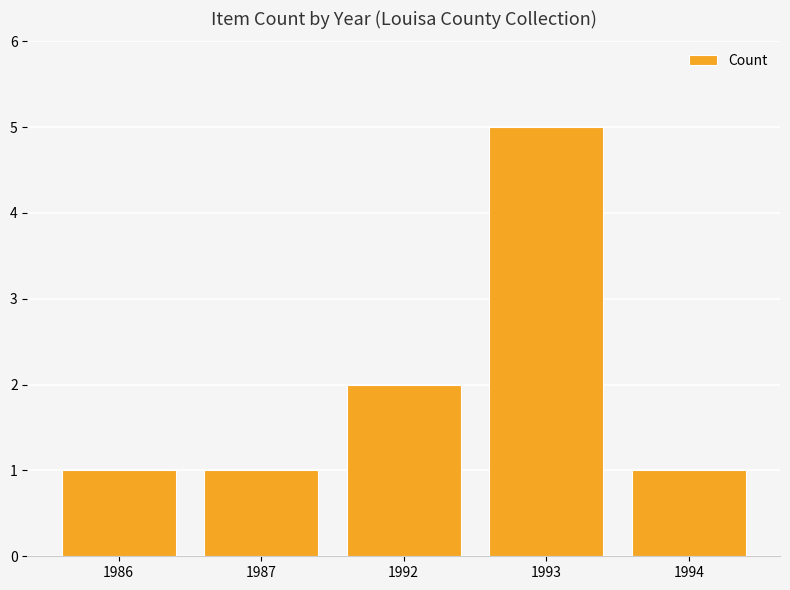

What is the change in value from 1987 to 1993?

+4